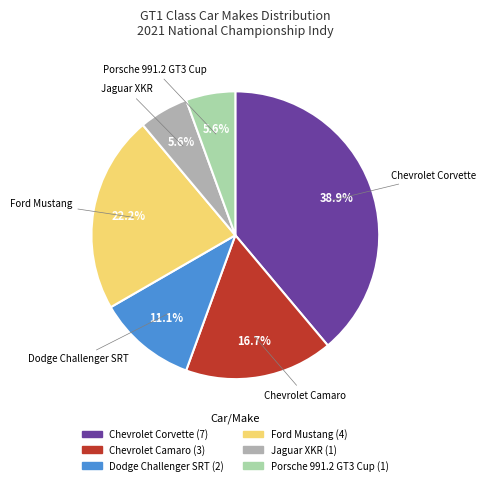

Is it true that Porsche 991.2 GT3 Cup is 1% of the pie?

False